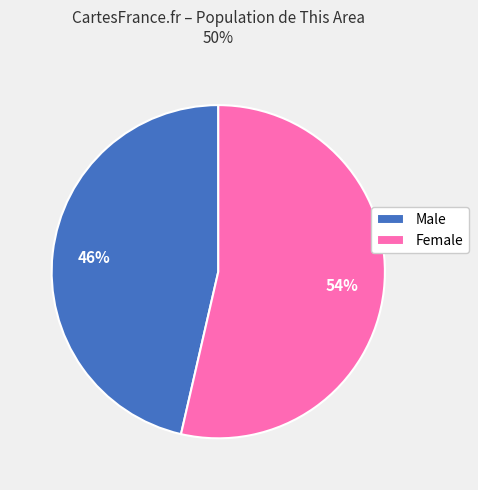

The Male slice represents 46% of the pie. True or false?

True